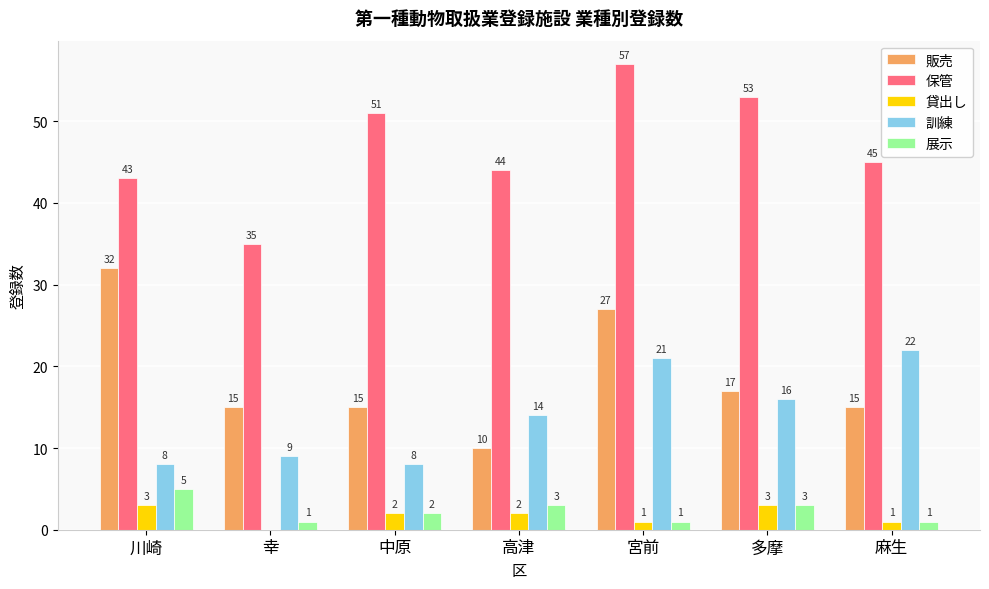

Which series changed the most between 川崎 and 幸?

販売